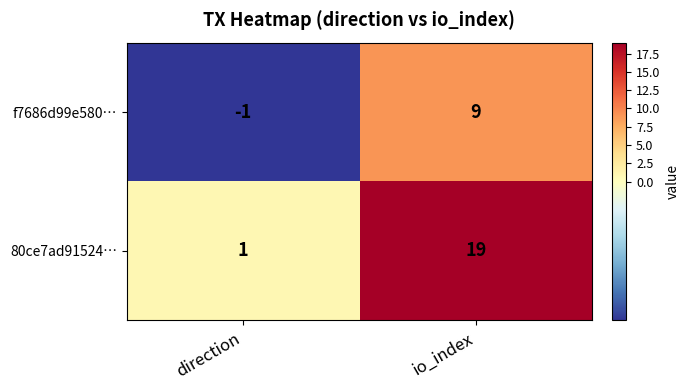

Rank the series at direction from lowest to highest value.

f7686d99e580…, 80ce7ad91524…